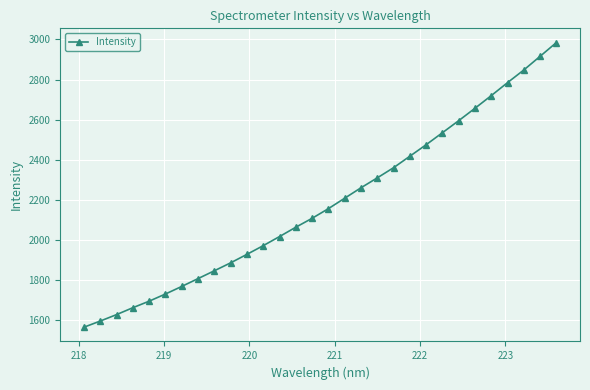

What is the difference between the maximum and second lowest values?

1390.3